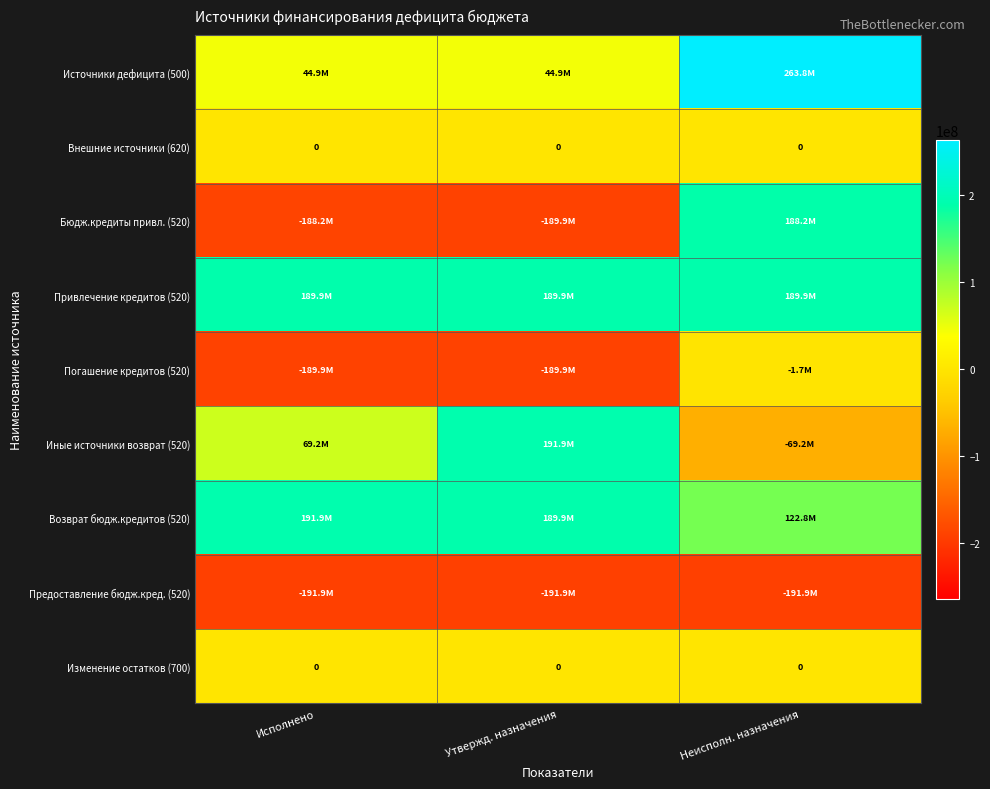

List the labels in order of Предоставление бюдж.кред. (520) value, smallest first.

Исполнено, Утвержд. назначения, Неисполн. назначения